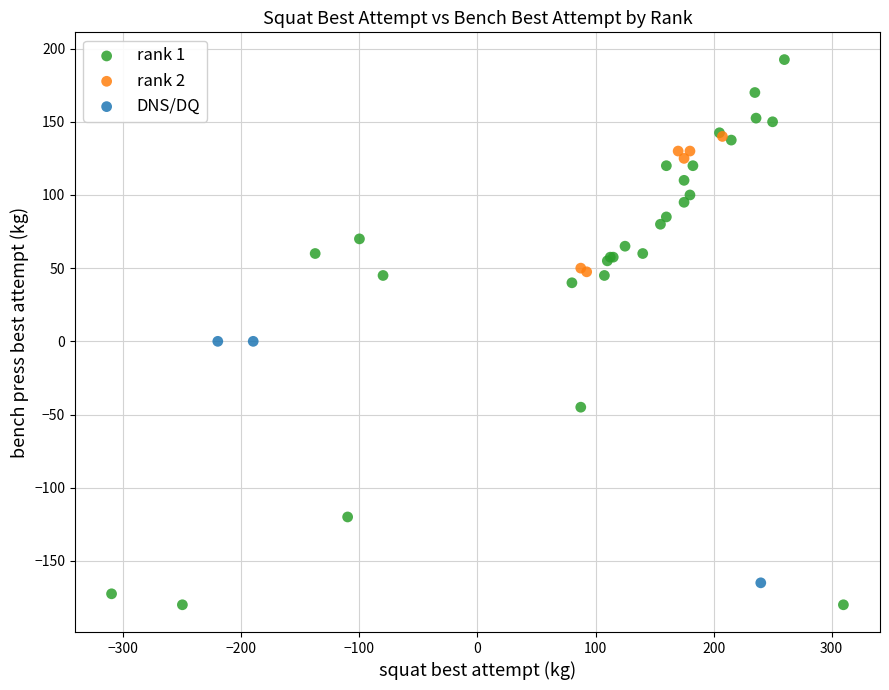

Which series has the largest Y range (max minus min)?

rank 1